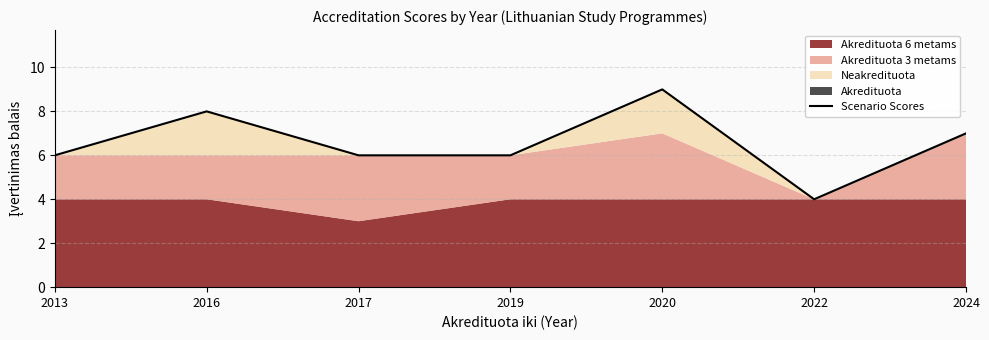

What is the value of the 3rd point from the left?

6